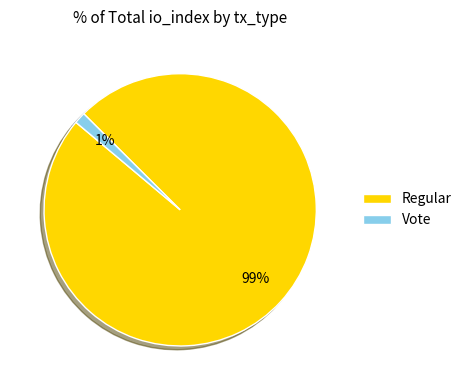

Combined, do Regular and Vote account for over 50%?

Yes